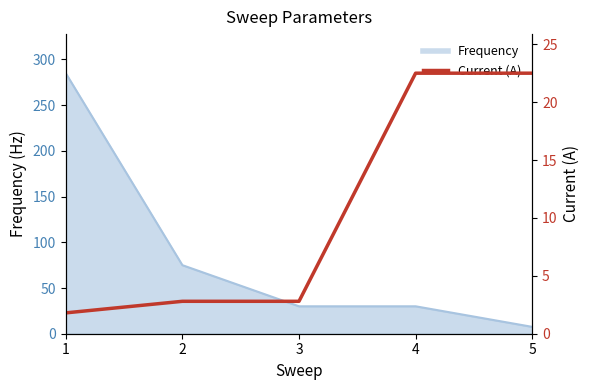

What is the minimum value shown in the chart?

1.8